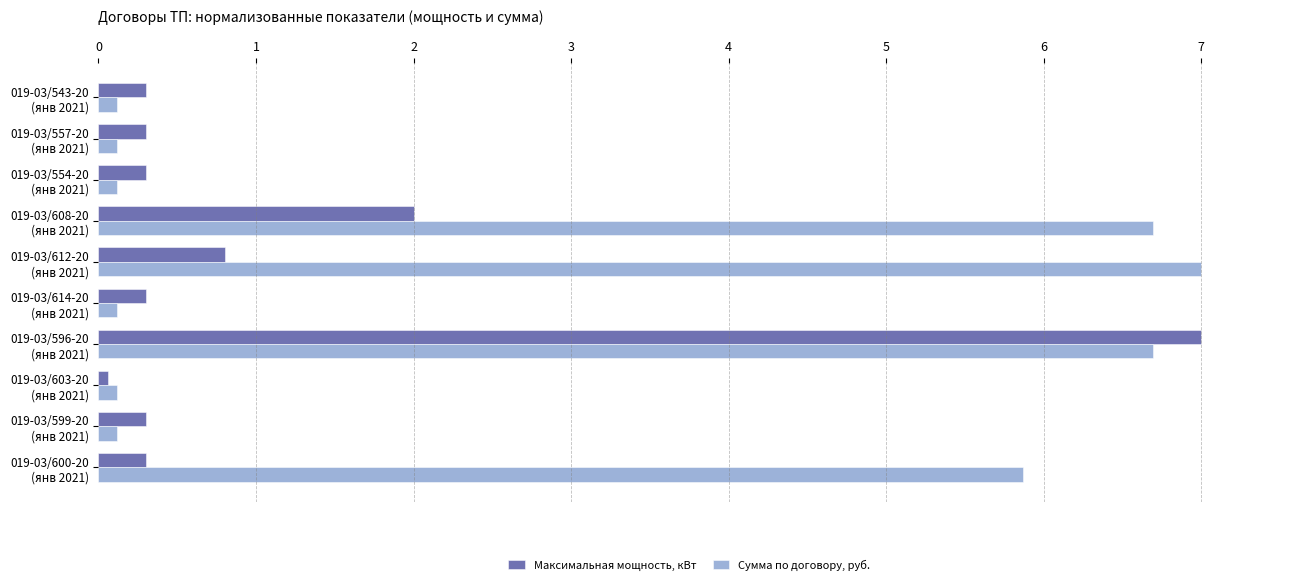

Which category has the lowest value in the Максимальная мощность, кВт series?

019-03/603-20
(янв 2021)